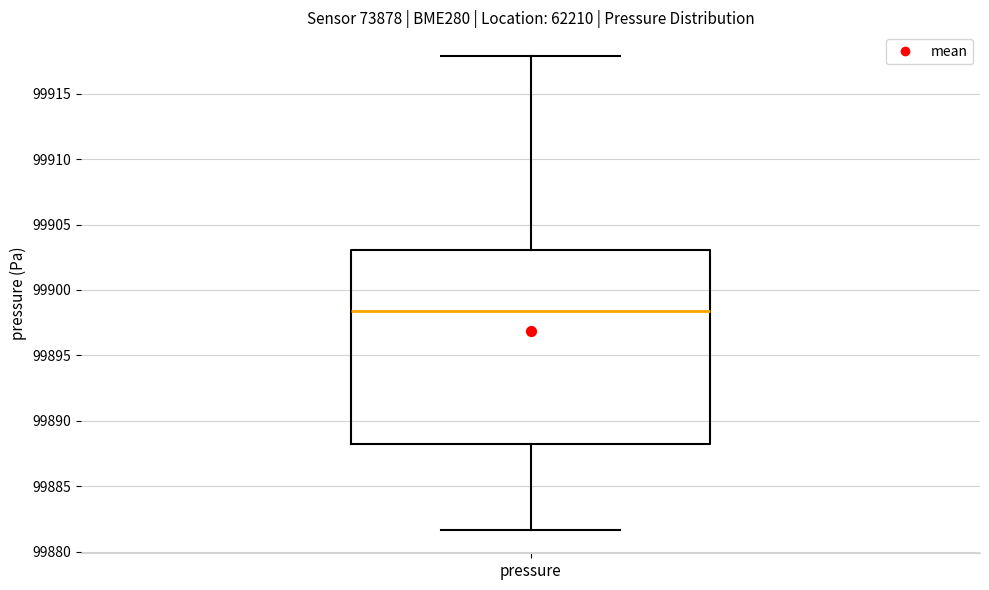

Where is the lower edge of the box for pressure on the y-axis? The values are not printed on the chart, so give them approximately, as read against the axis.

99888.0